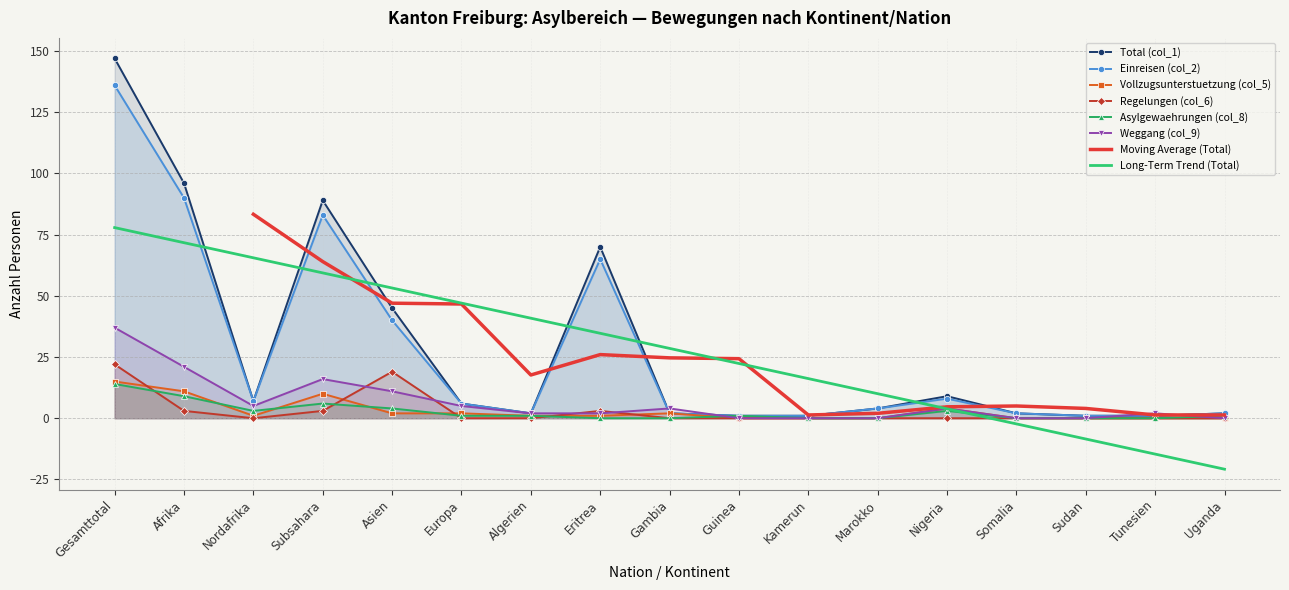

The Asylgewaehrungen (col_8) series shows 1 at Uganda. True or false?

True